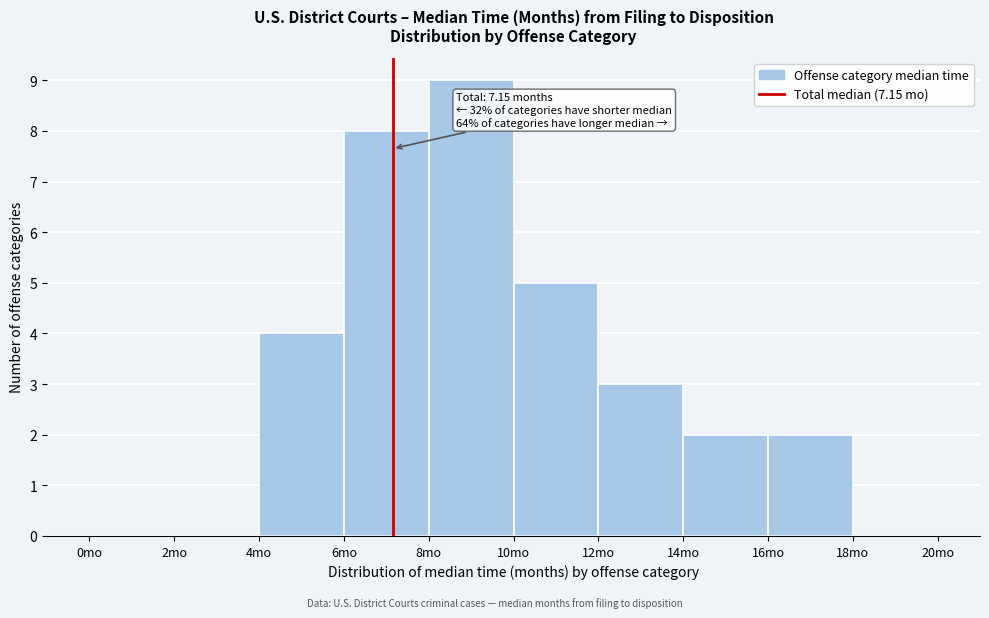

Which range on the x-axis has the tallest bar?

8 to 10